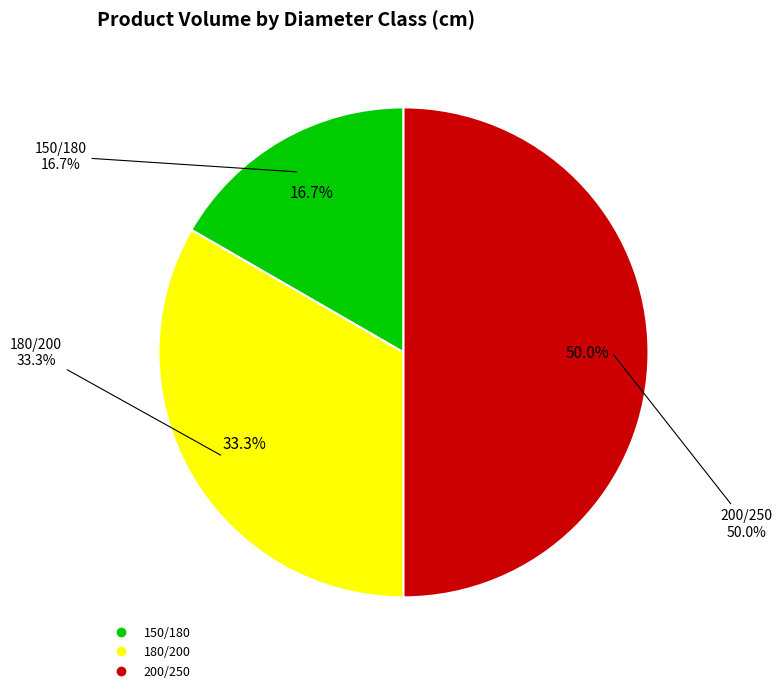

Rank the categories by value from lowest to highest.

150/180, 180/200, 200/250